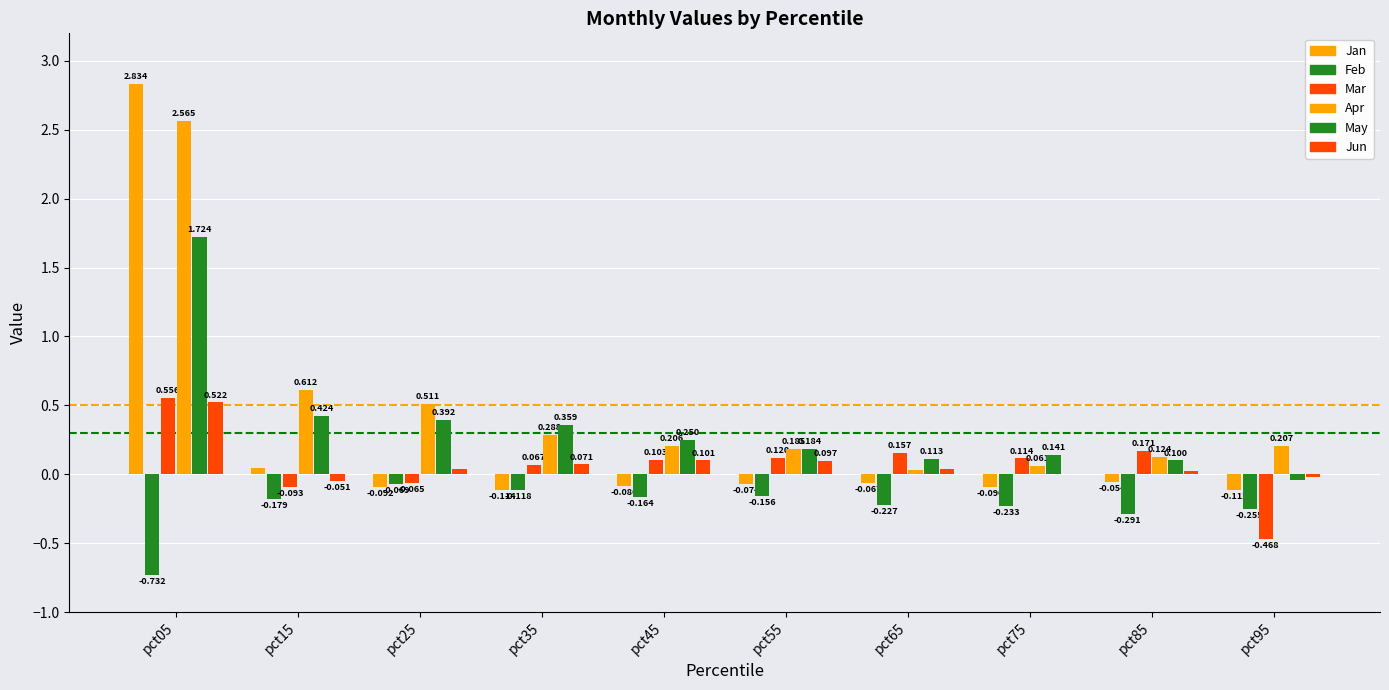

Reading left to right, what are all the values shown in this chart?

Jan: pct05=2.8	pct15=0.0	pct25=-0.1	pct35=-0.1	pct45=-0.1	pct55=-0.1	pct65=-0.1	pct75=-0.1	pct85=-0.1	pct95=-0.1
Feb: pct05=-0.7	pct15=-0.2	pct25=-0.1	pct35=-0.1	pct45=-0.2	pct55=-0.2	pct65=-0.2	pct75=-0.2	pct85=-0.3	pct95=-0.3
Mar: pct05=0.6	pct15=-0.1	pct25=-0.1	pct35=0.1	pct45=0.1	pct55=0.1	pct65=0.2	pct75=0.1	pct85=0.2	pct95=-0.5
Apr: pct05=2.6	pct15=0.6	pct25=0.5	pct35=0.3	pct45=0.2	pct55=0.2	pct65=0.0	pct75=0.1	pct85=0.1	pct95=0.2
May: pct05=1.7	pct15=0.4	pct25=0.4	pct35=0.4	pct45=0.3	pct55=0.2	pct65=0.1	pct75=0.1	pct85=0.1	pct95=-0.0
Jun: pct05=0.5	pct15=-0.1	pct25=0.0	pct35=0.1	pct45=0.1	pct55=0.1	pct65=0.0	pct75=0.0	pct85=0.0	pct95=-0.0